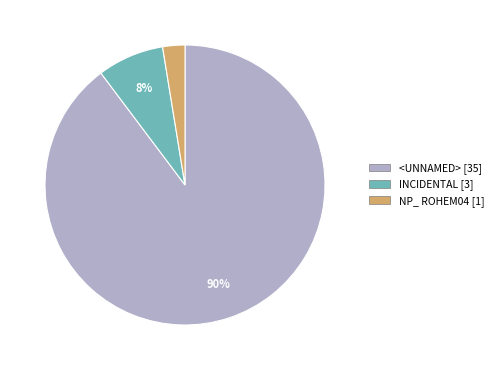

Which slice represents more than half of the pie?

<UNNAMED> [35]